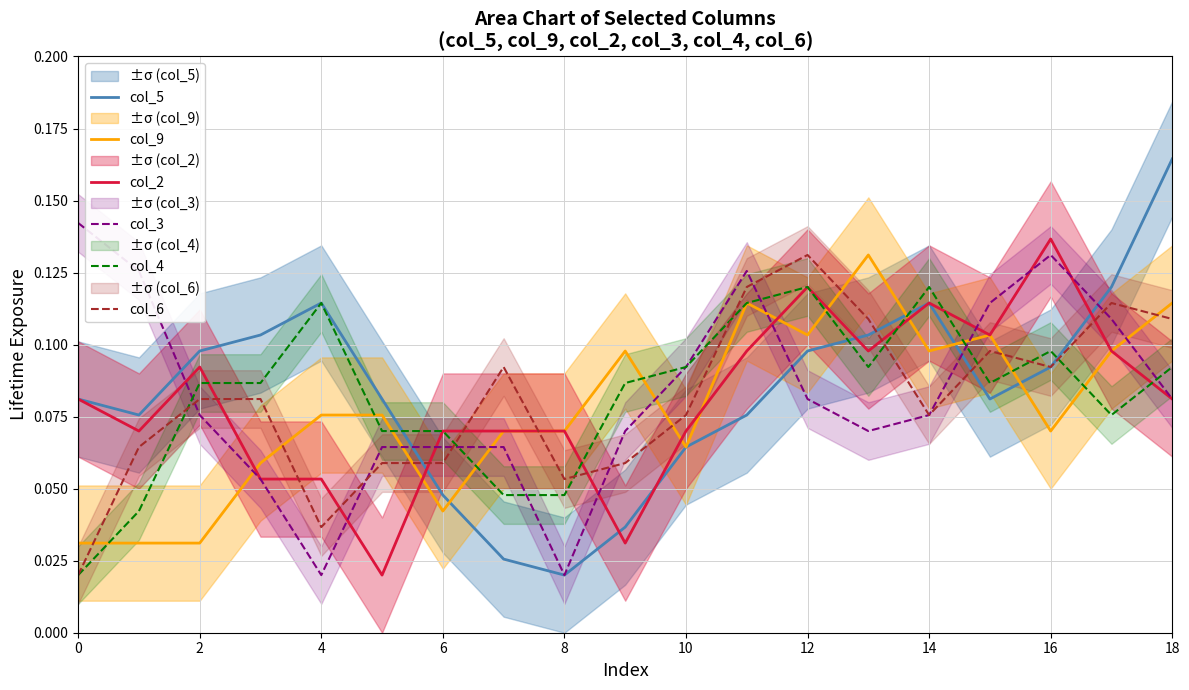

Does the chart display data point markers on the line(s)?

No